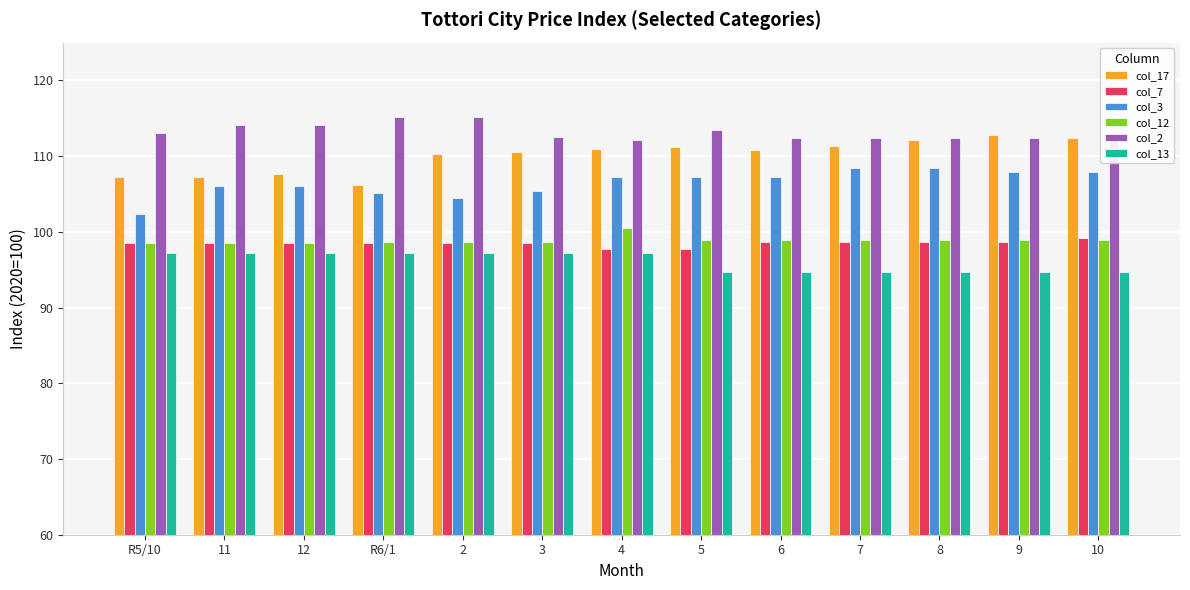

What is the minimum value for col_3?

102.3